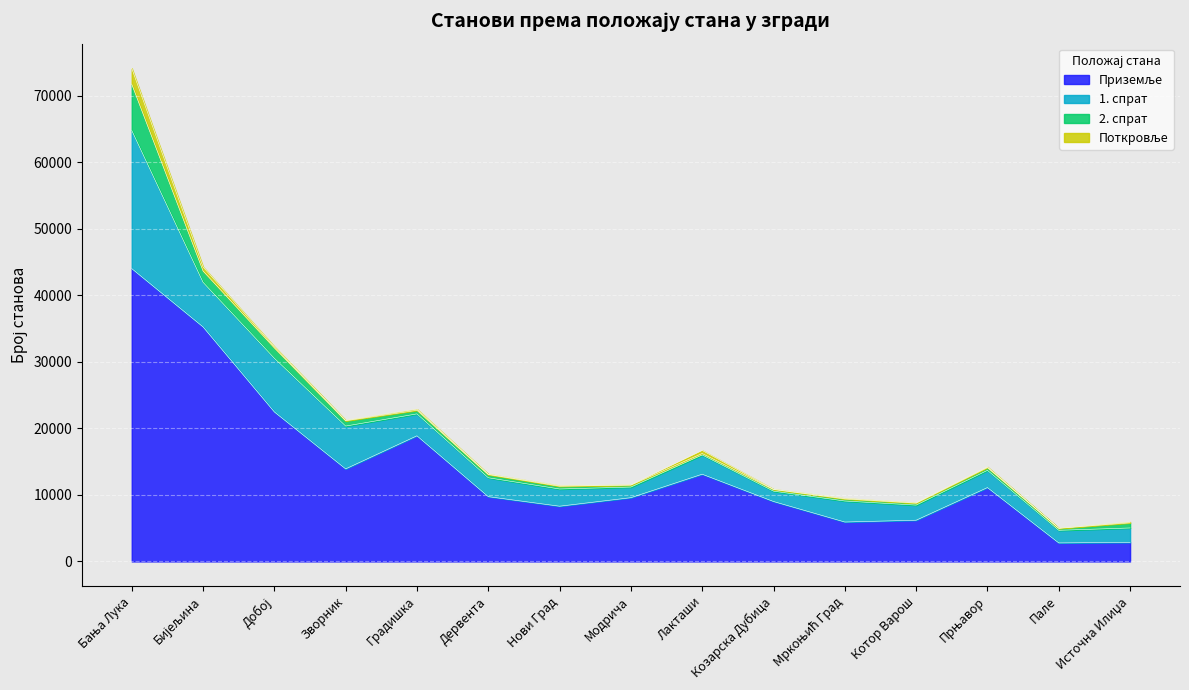

The value of Поткровље at Бијељина is 871. True or false?

False